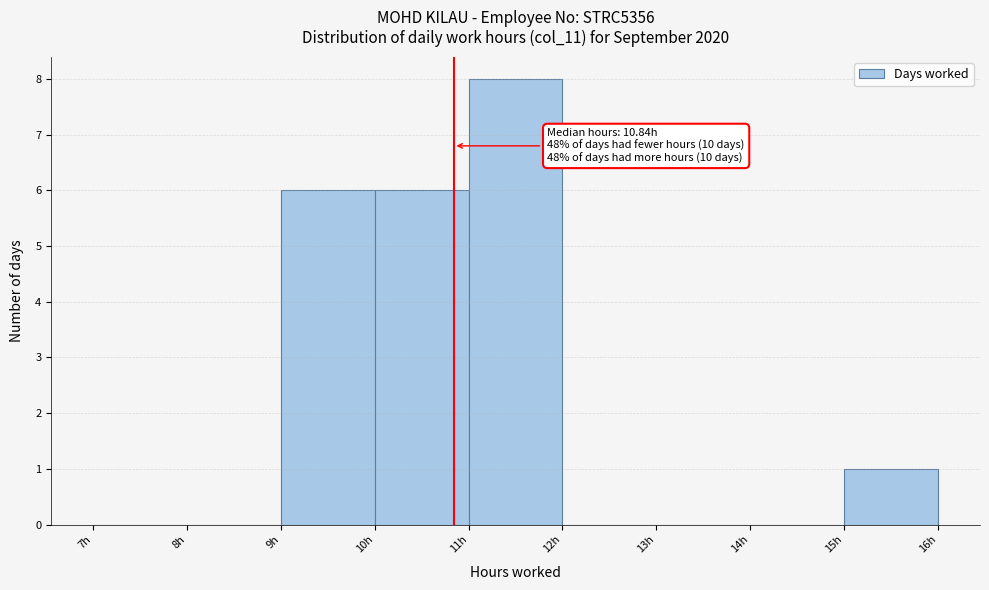

Which range on the x-axis has the tallest bar?

11 to 12